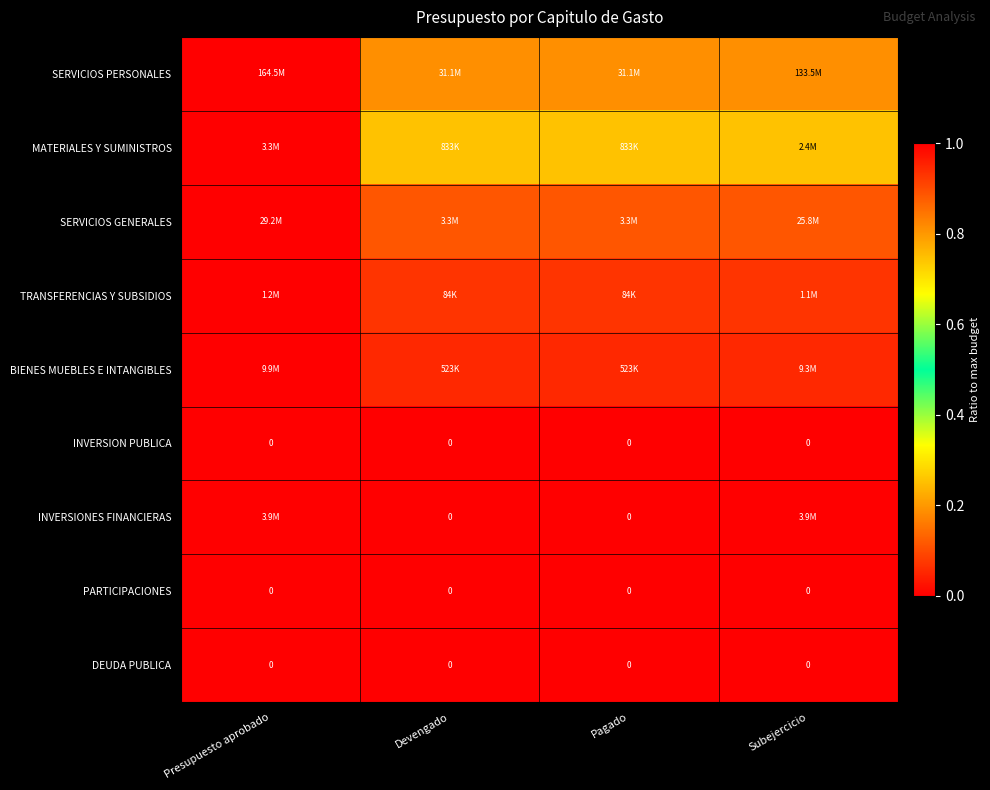

What is the greatest value displayed?

1.0